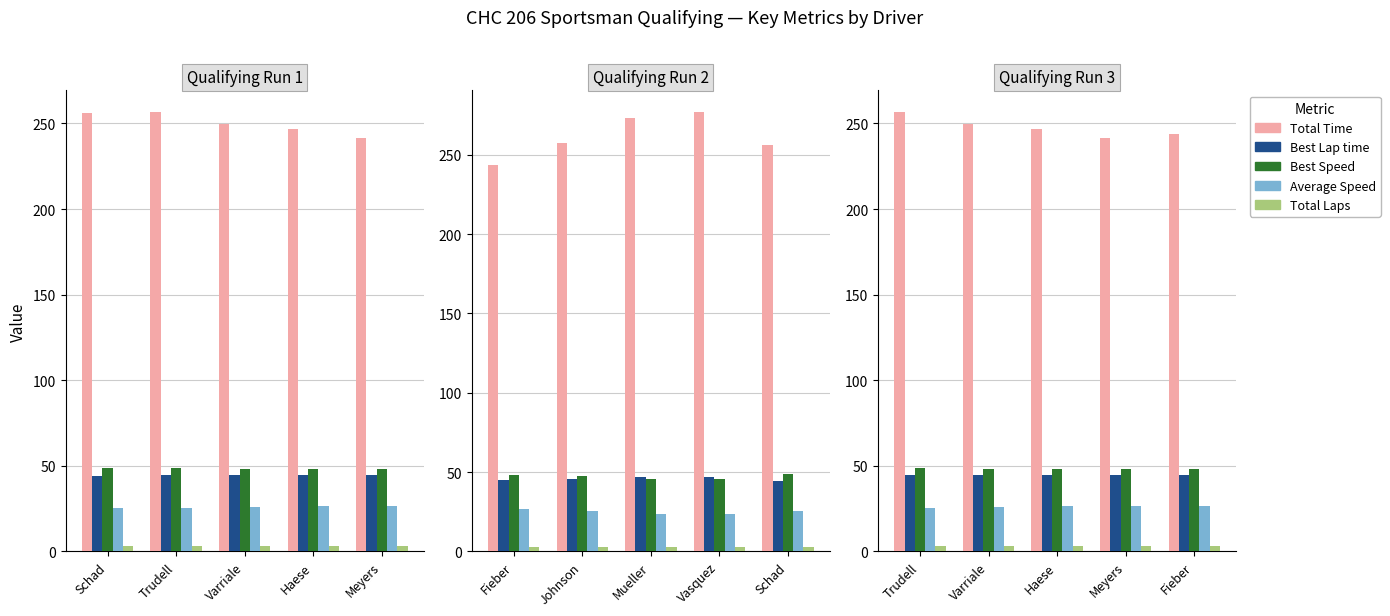

What is the value of the Best Speed bar at the 2nd from the left?

48.4